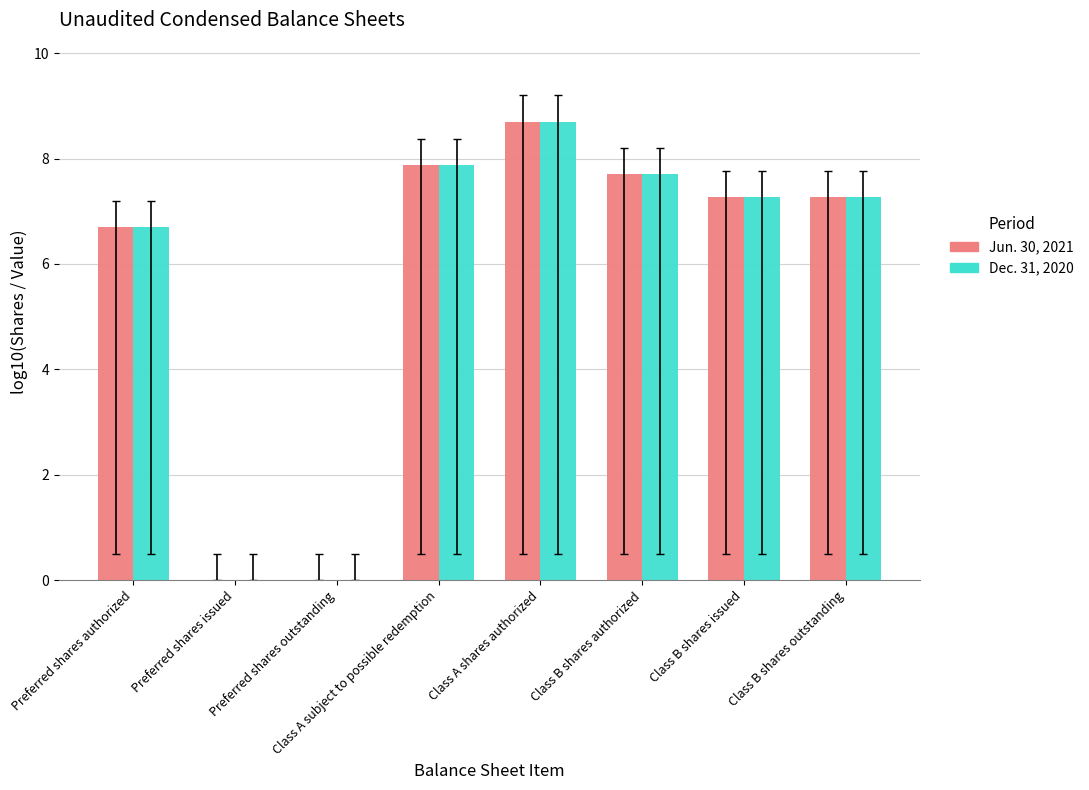

Where does the Dec. 31, 2020 series first go above 7?

Class A subject to possible redemption